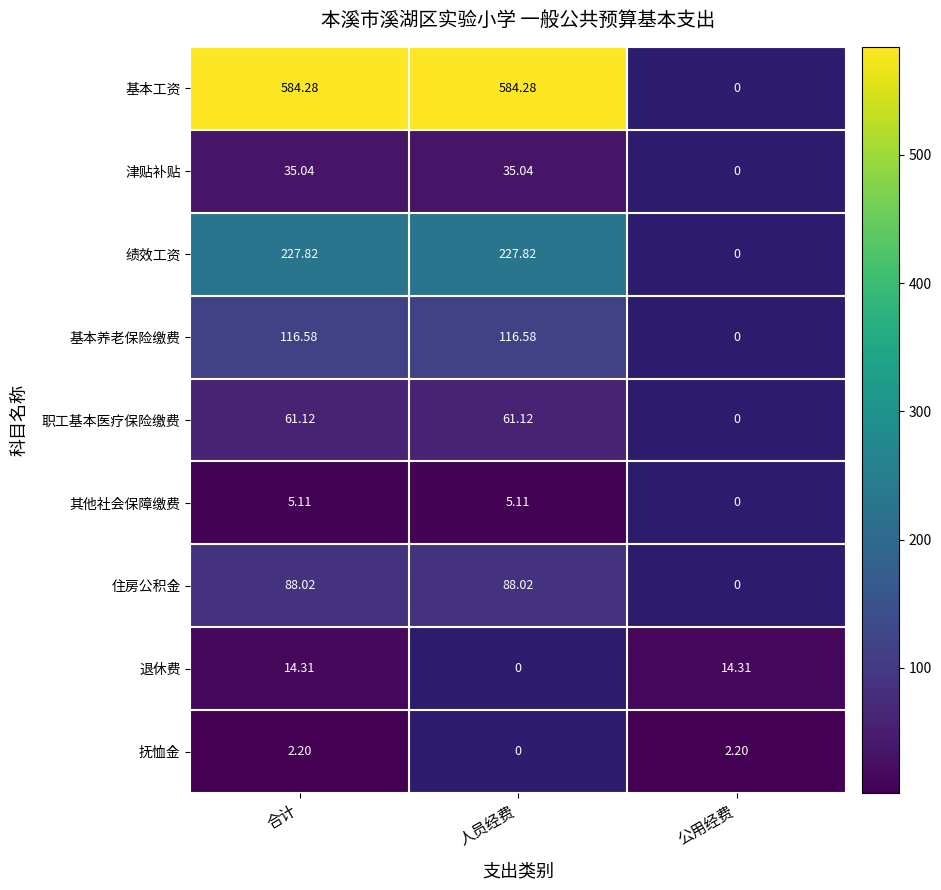

Rank the series at 合计 from lowest to highest value.

抚恤金, 其他社会保障缴费, 退休费, 津贴补贴, 职工基本医疗保险缴费, 住房公积金, 基本养老保险缴费, 绩效工资, 基本工资